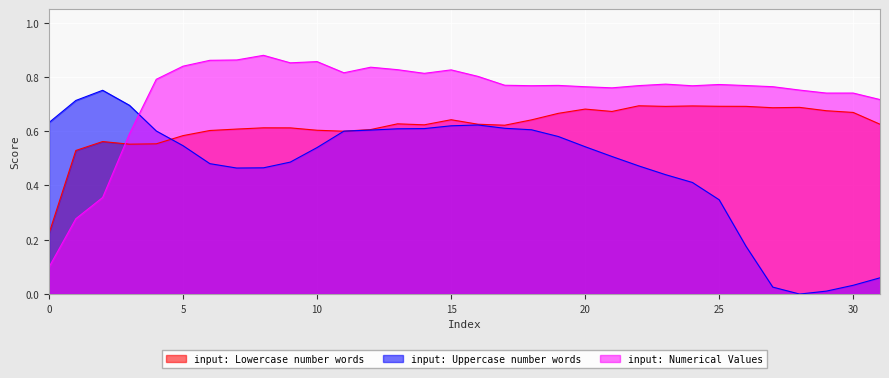

How many categories are shown in the chart?

32